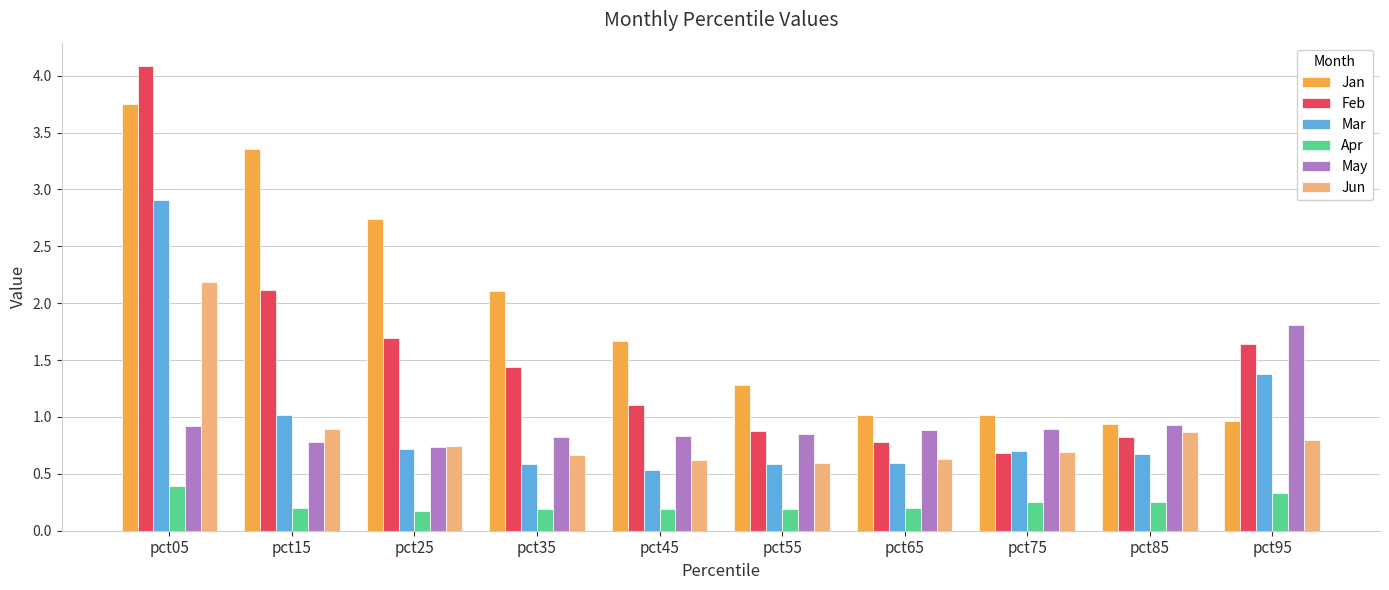

True or false: Jun has a value of 1.3 at pct95.

False